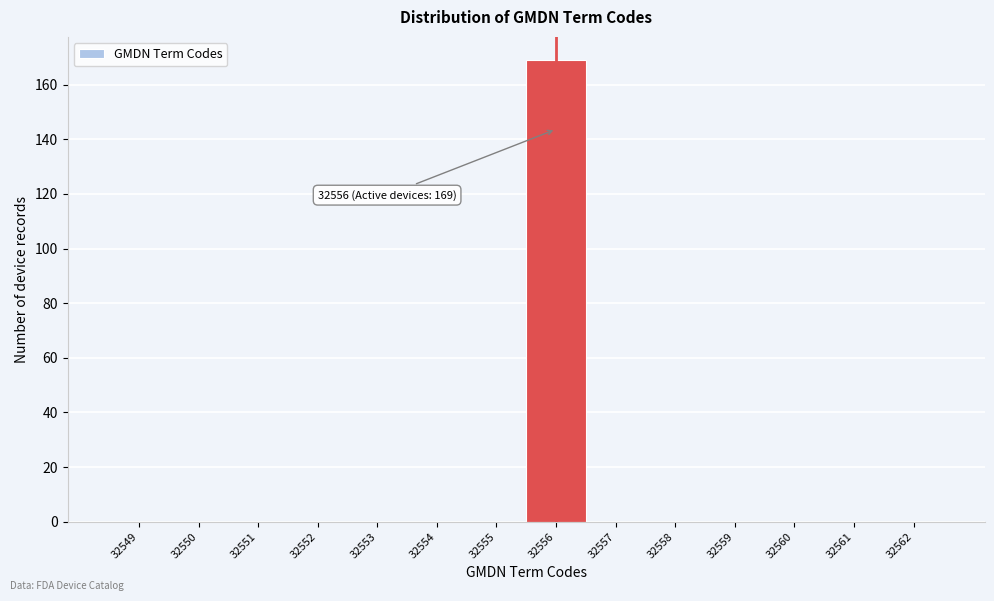

Which range on the x-axis has the tallest bar?

32555.5 to 32556.5